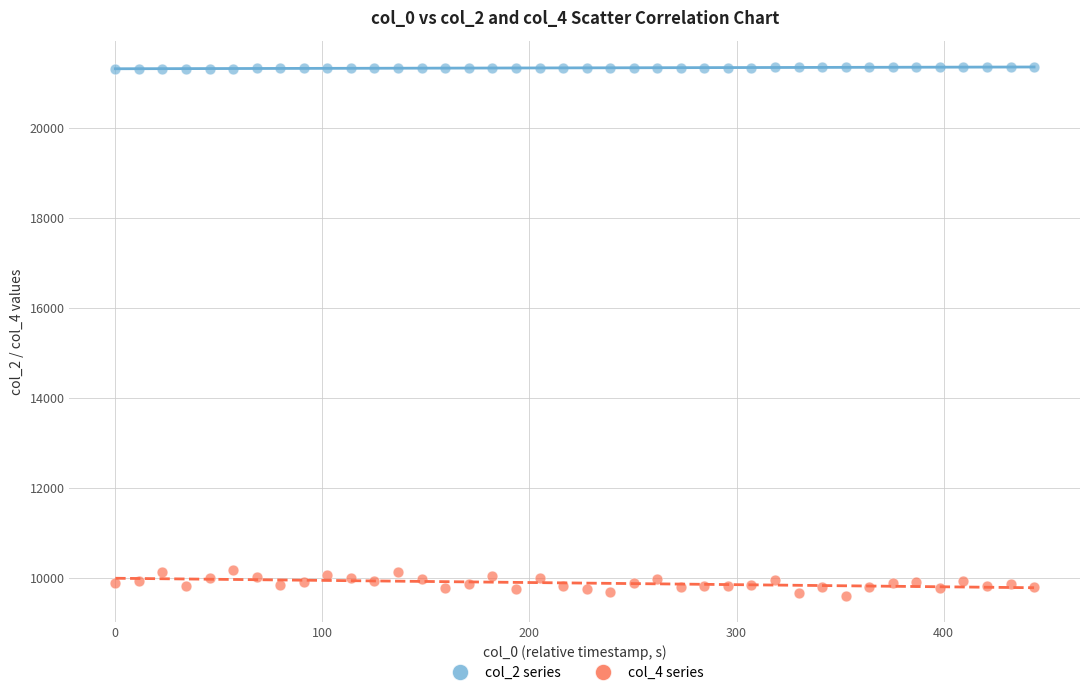

Across all data points, what is the range of Y values (max minus min)?

11740